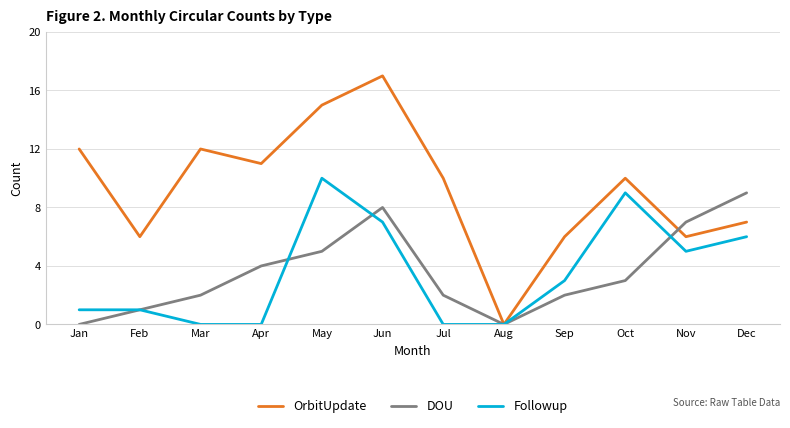

What are all the series names shown in the legend?

OrbitUpdate, DOU, Followup